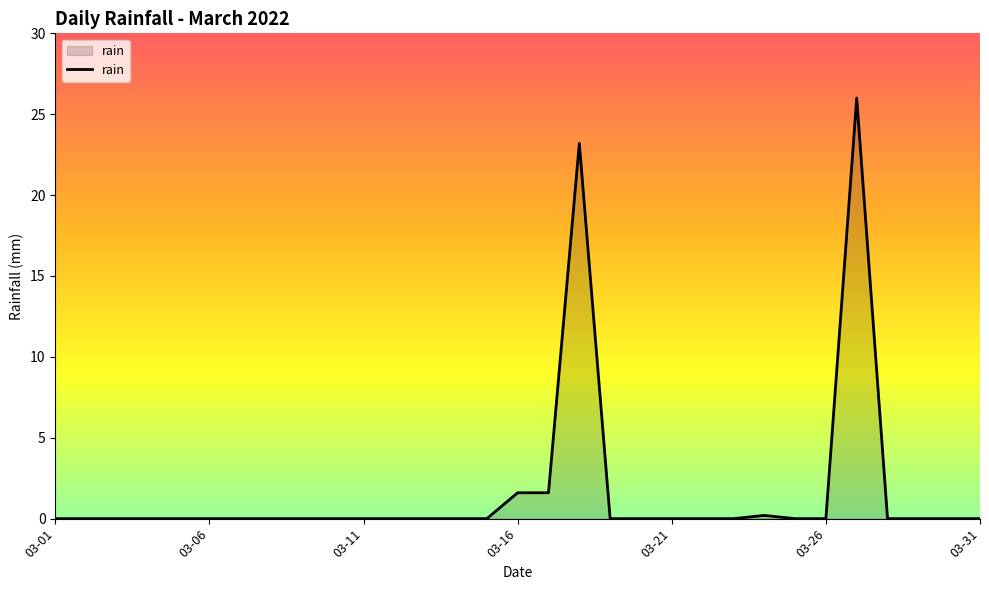

What is the maximum value shown in the chart?

26.0